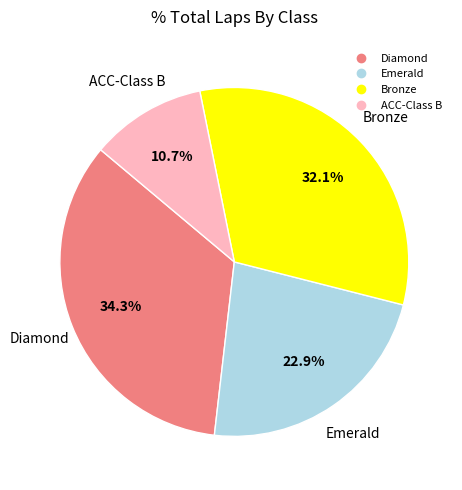

Is there any slice that represents more than half of the pie?

No